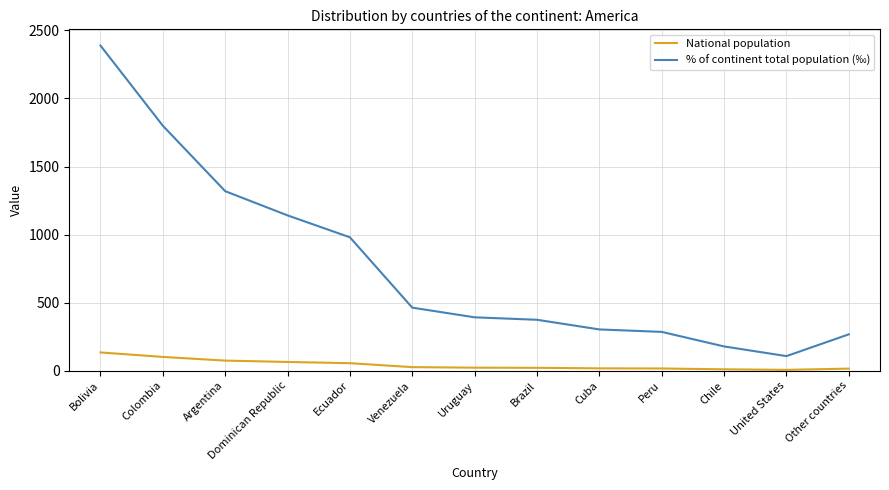

True or false: National population and % of continent total population (‰) cross at least once.

False